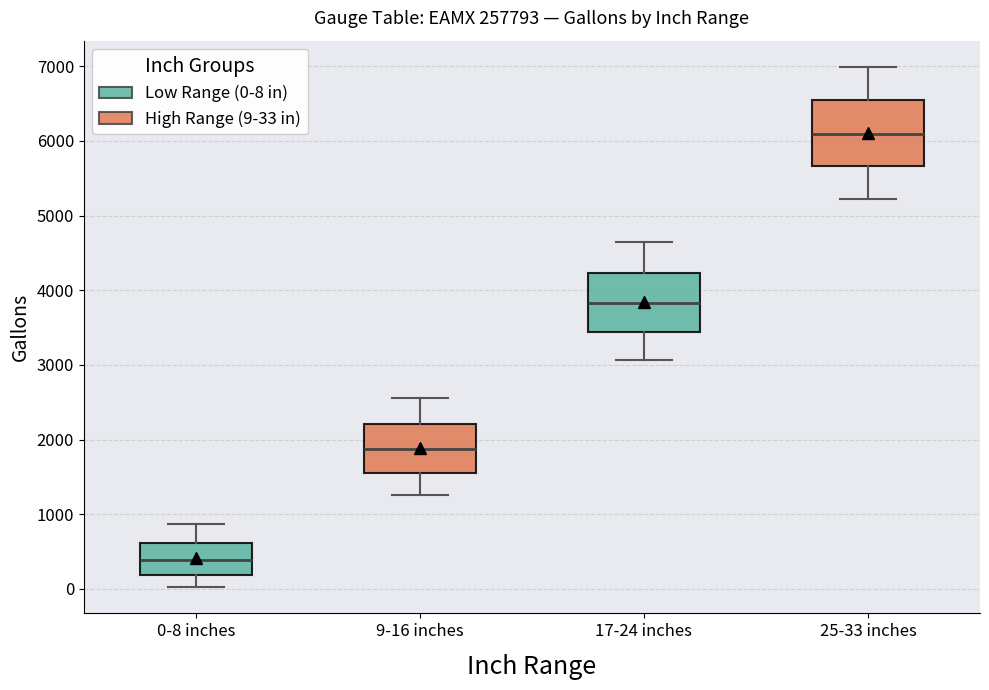

Reading left to right, read every box against the y-axis: the position of its median line, the range the box covers, and the ends of its whiskers. The values are not printed on the chart, so give them approximately, as read against the axis.

0-8 inches: median 400, box 200 to 600, whiskers 0 to 900
9-16 inches: median 1900, box 1600 to 2200, whiskers 1300 to 2600
17-24 inches: median 3800, box 3400 to 4200, whiskers 3100 to 4600
25-33 inches: median 6100, box 5700 to 6500, whiskers 5200 to 7000